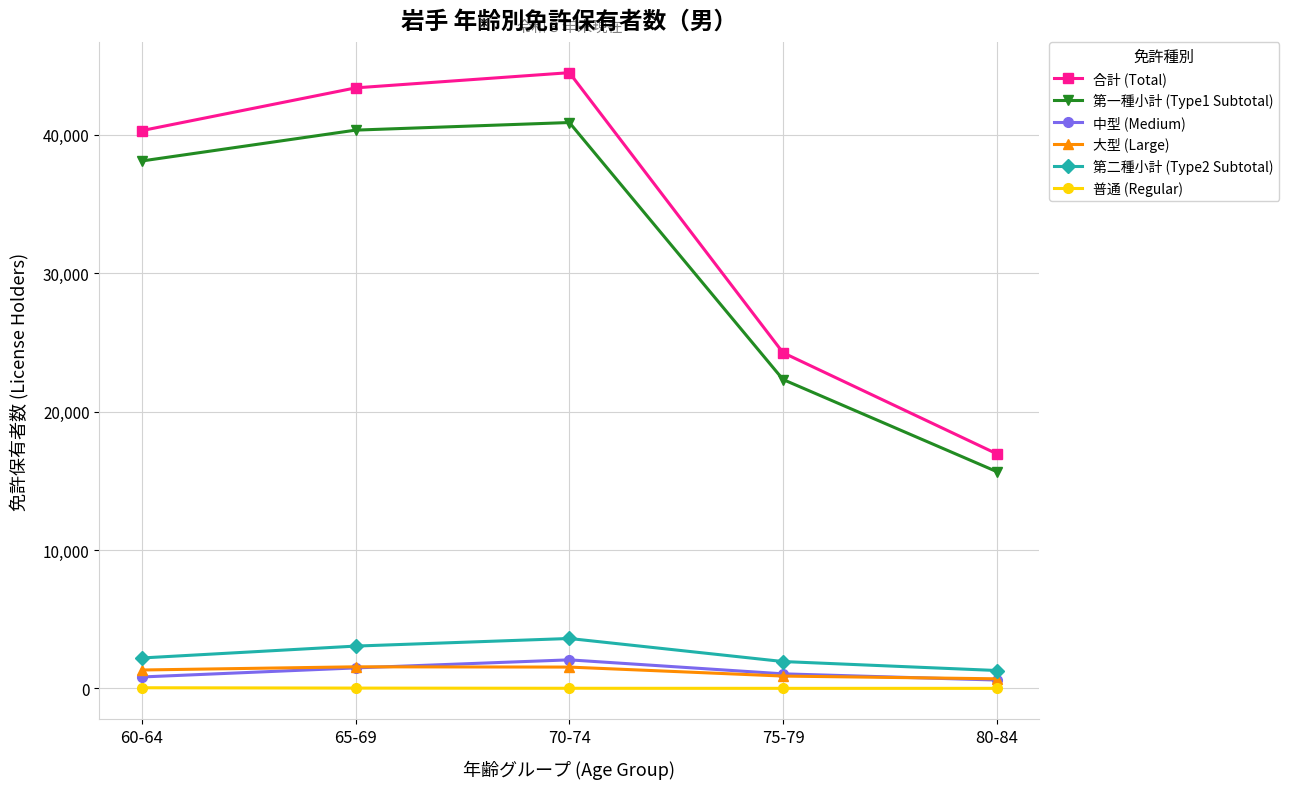

True or false: 第一種小計 (Type1 Subtotal) and 合計 (Total) intersect in this chart.

False